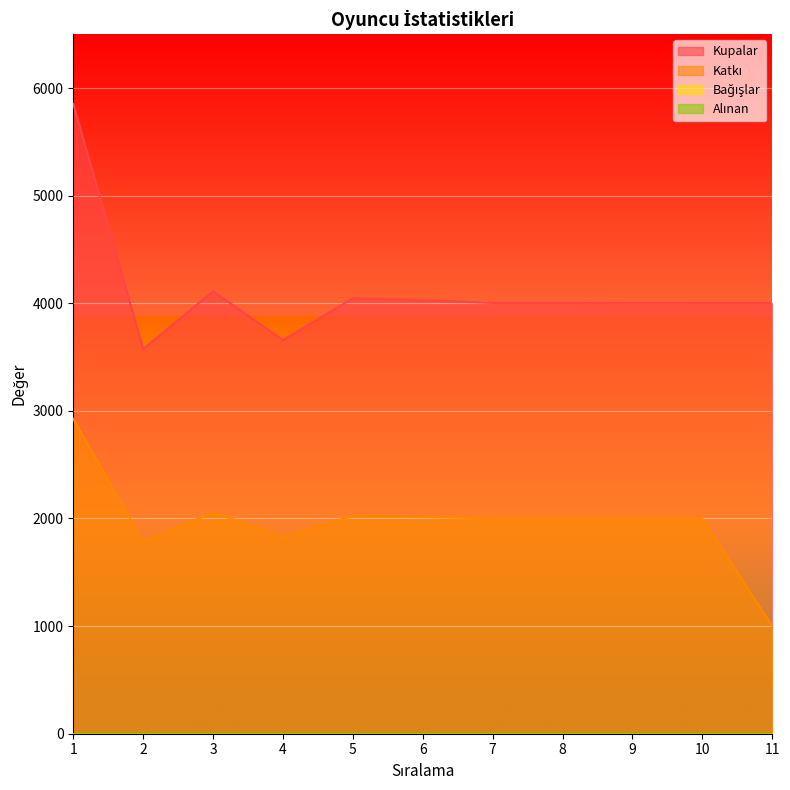

True or false: Kupalar has a value of 4002 at 9.

True